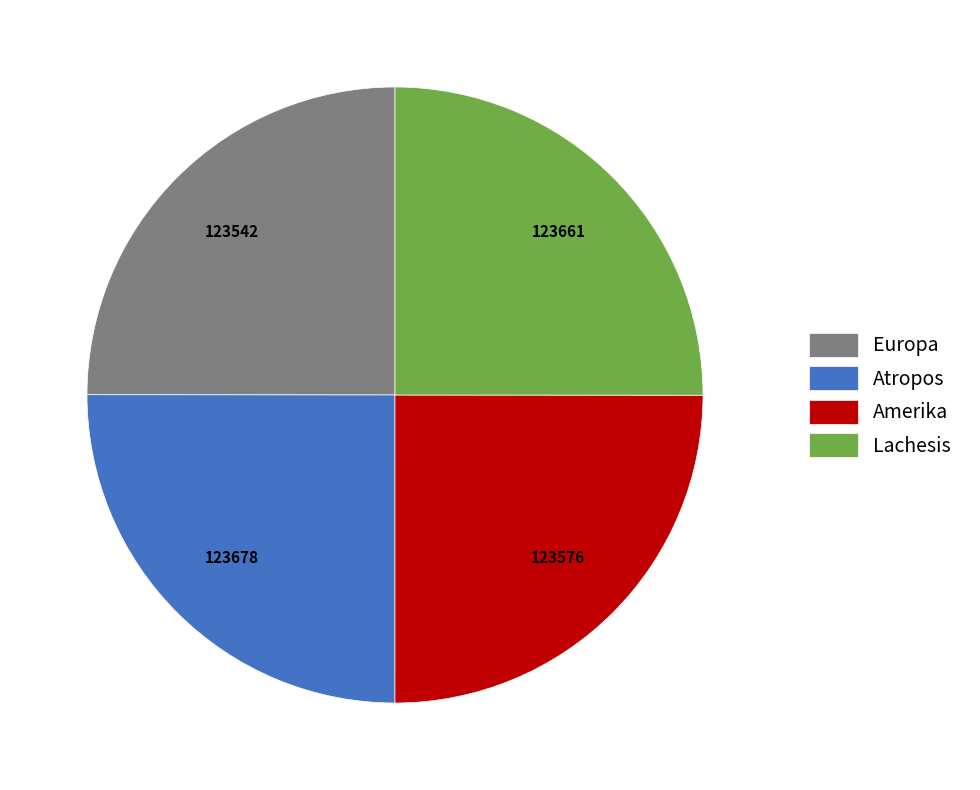

Does any single category account for the majority?

No